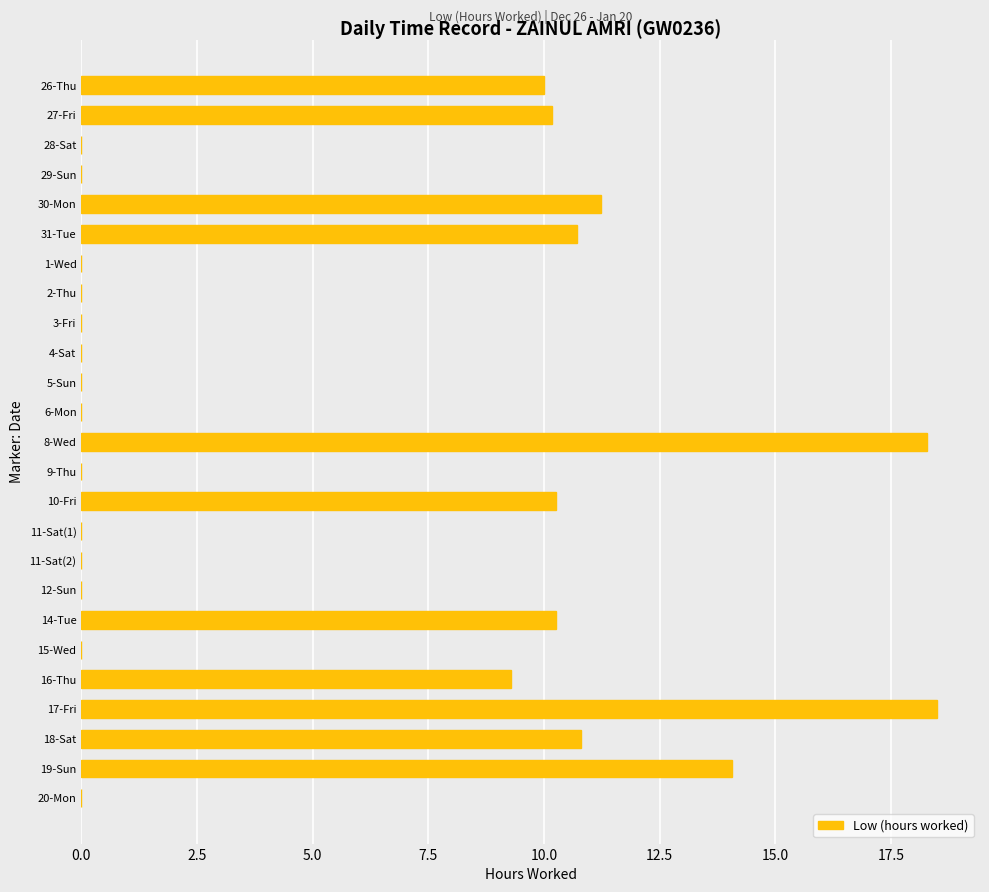

What is the sum of the values at 16-Thu and 14-Tue?

19.5